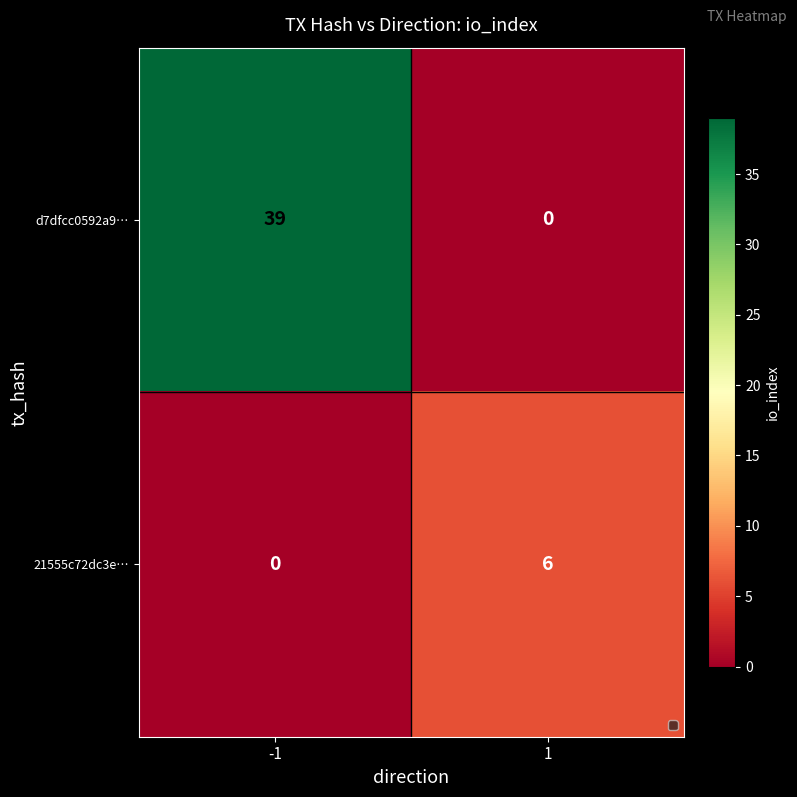

Which series has the largest total across all categories?

d7dfcc0592a9…